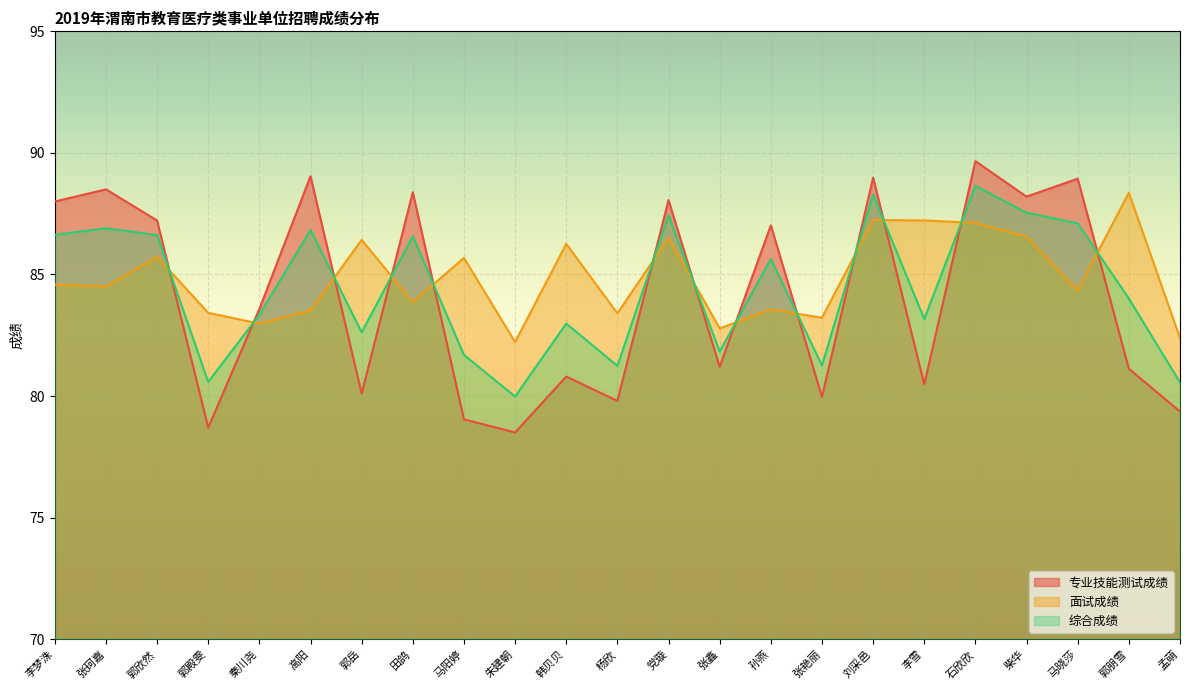

At how many categories does at least one series exceed 87?

13